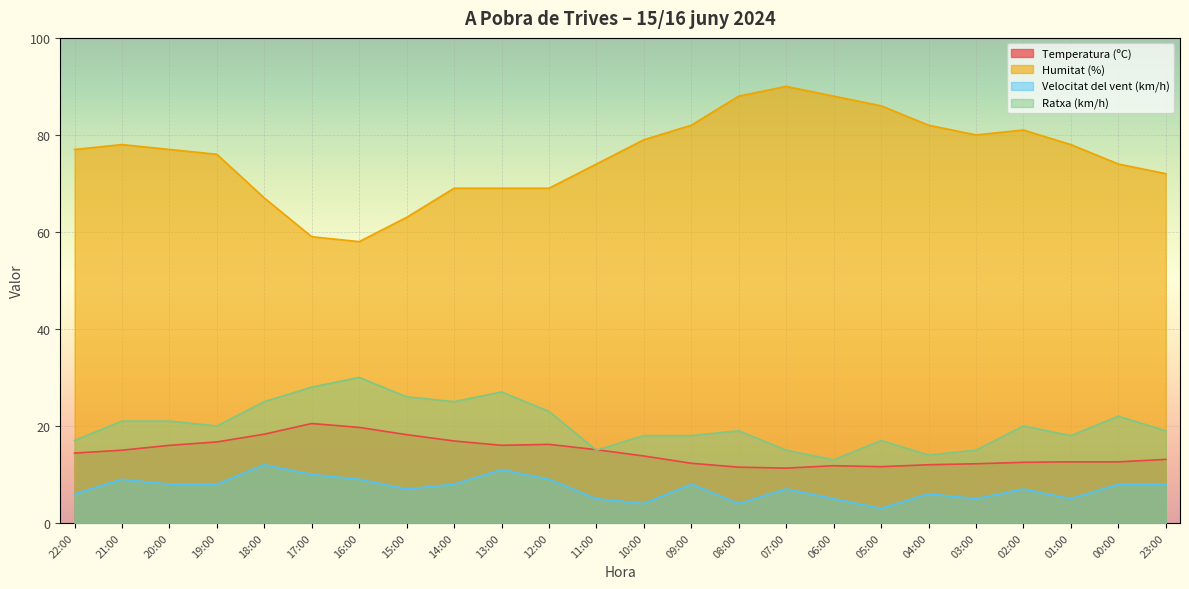

The value of Velocitat del vent (km/h) at 04:00 is 6.0. True or false?

True